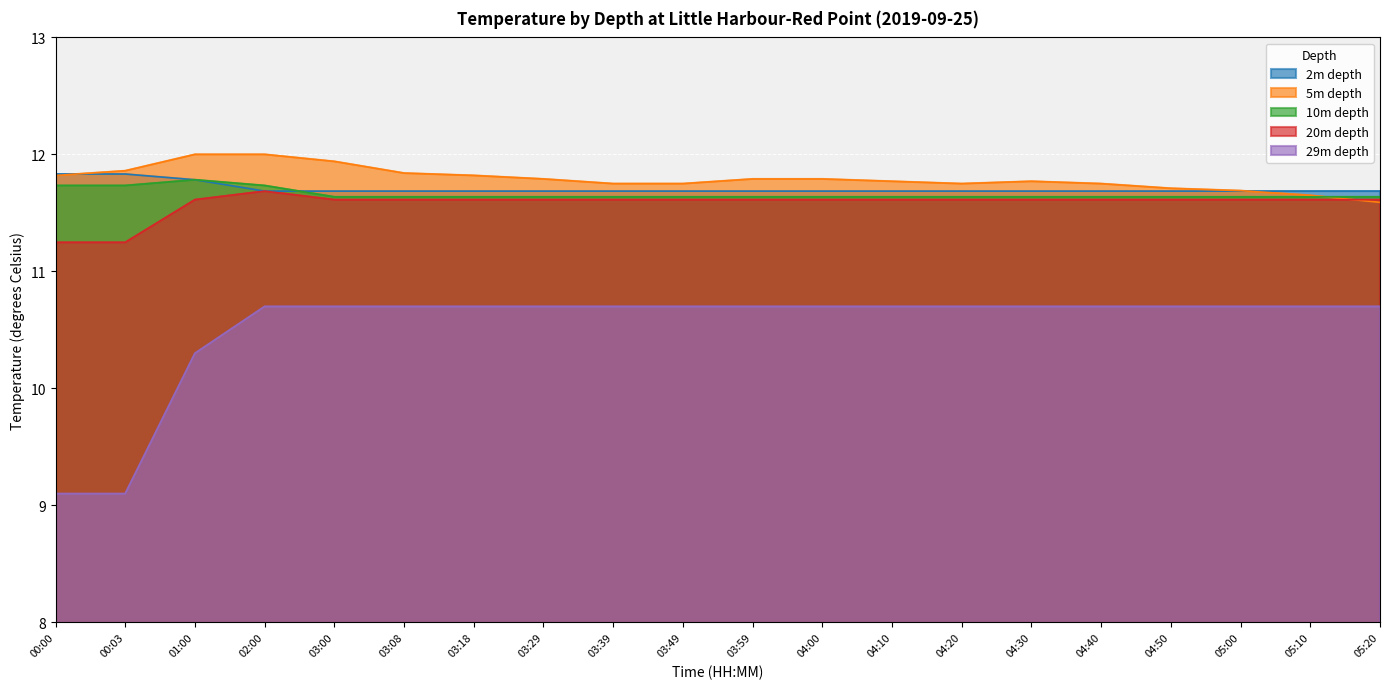

What is the maximum value shown in the chart?

12.0